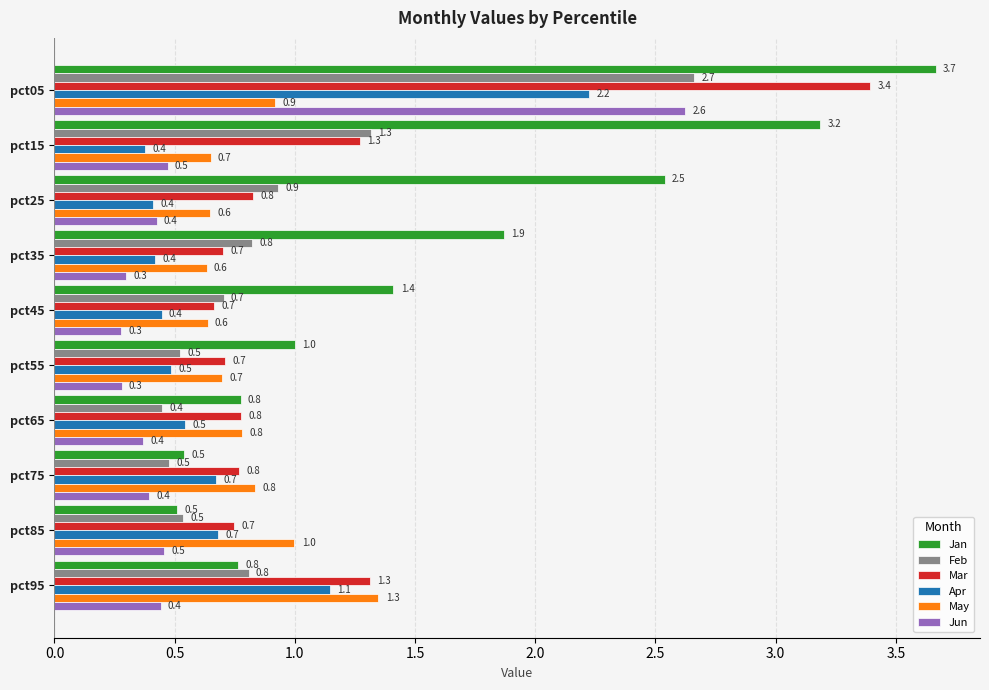

Rank the series at pct35 from lowest to highest value.

Jun, Apr, May, Mar, Feb, Jan